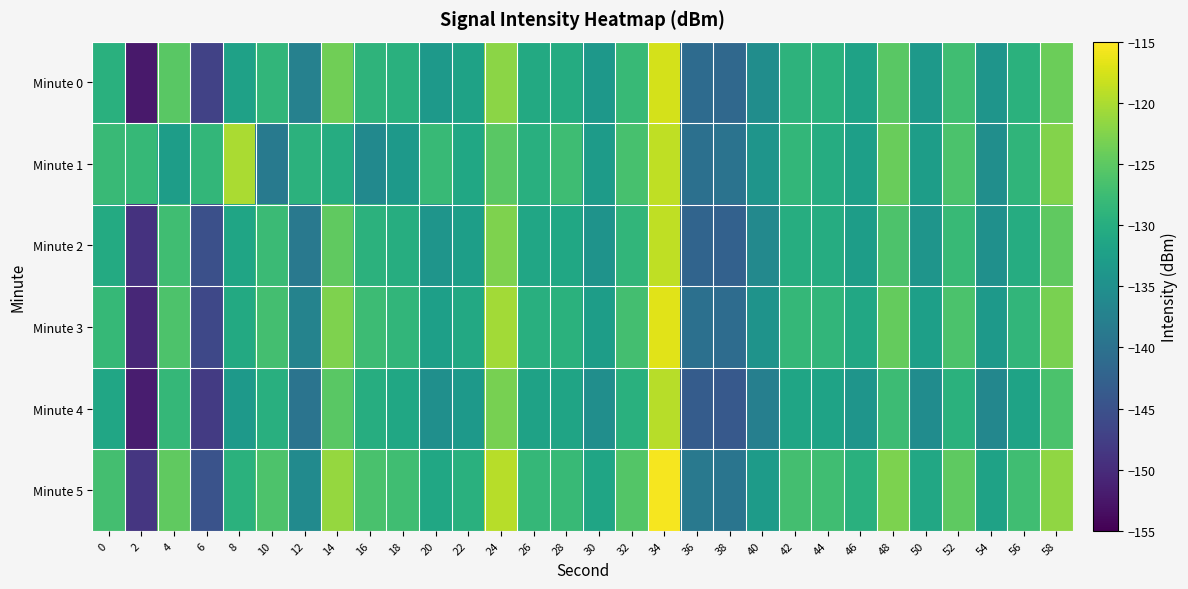

Reading left to right, list all the values displayed in this chart.

Minute 0: 0=-129.6	2=-152.3	4=-125.2	6=-147.1	8=-132.2	10=-128.7	12=-137.3	14=-123.6	16=-128.9	18=-129.6	20=-133.4	22=-131.9	24=-122.0	26=-130.6	28=-130.4	30=-133.7	32=-128.0	34=-117.6	36=-141.0	38=-141.5	40=-135.3	42=-129.2	44=-129.5	46=-131.9	48=-125.2	50=-133.3	52=-127.2	54=-134.2	56=-129.5	58=-124.0
Minute 1: 0=-127.9	2=-128.2	4=-132.7	6=-128.6	8=-120.1	10=-138.5	12=-129.2	14=-130.3	16=-136.0	18=-133.5	20=-128.1	22=-131.2	24=-125.3	26=-129.8	28=-127.5	30=-133.1	32=-126.7	34=-118.9	36=-140.2	38=-139.8	40=-134.1	42=-128.5	44=-130.2	46=-132.4	48=-124.1	50=-132.7	52=-126.3	54=-135.2	56=-128.9	58=-122.5
Minute 2: 0=-130.5	2=-149.1	4=-127.3	6=-145.2	8=-131.5	10=-127.8	12=-138.9	14=-124.7	16=-129.3	18=-130.1	20=-134.2	22=-132.6	24=-122.8	26=-131.4	28=-131.1	30=-134.5	32=-128.7	34=-118.9	36=-142.1	38=-142.6	40=-136.2	42=-130.1	44=-130.3	46=-132.7	48=-126.1	50=-134.1	52=-128.0	54=-135.0	56=-130.3	58=-124.8
Minute 3: 0=-128.2	2=-150.5	4=-126.1	6=-146.3	8=-130.7	10=-126.9	12=-137.1	14=-122.8	16=-127.6	18=-128.7	20=-132.5	22=-130.9	24=-120.6	26=-129.7	28=-129.4	30=-132.8	32=-127.0	34=-116.8	36=-140.3	38=-140.8	40=-134.5	42=-128.4	44=-128.6	46=-131.0	48=-124.4	50=-132.4	52=-126.4	54=-133.3	56=-128.6	58=-123.1
Minute 4: 0=-131.3	2=-151.8	4=-128.4	6=-148.1	8=-133.3	10=-129.7	12=-139.6	14=-125.3	16=-130.1	18=-131.2	20=-135.1	22=-133.5	24=-123.2	26=-132.0	28=-131.7	30=-135.3	32=-129.6	34=-119.3	36=-143.4	38=-143.9	40=-137.7	42=-131.5	44=-131.8	46=-134.2	48=-127.6	50=-135.6	52=-129.5	54=-136.5	56=-131.8	58=-126.3
Minute 5: 0=-126.9	2=-148.7	4=-124.7	6=-144.8	8=-129.4	10=-126.2	12=-135.8	14=-121.4	16=-126.5	18=-127.3	20=-131.2	22=-129.6	24=-119.3	26=-128.3	28=-128.1	30=-131.5	32=-125.7	34=-115.5	36=-138.9	38=-139.4	40=-133.0	42=-126.9	44=-127.2	46=-129.6	48=-122.9	50=-131.0	52=-124.9	54=-131.9	56=-127.2	58=-121.7